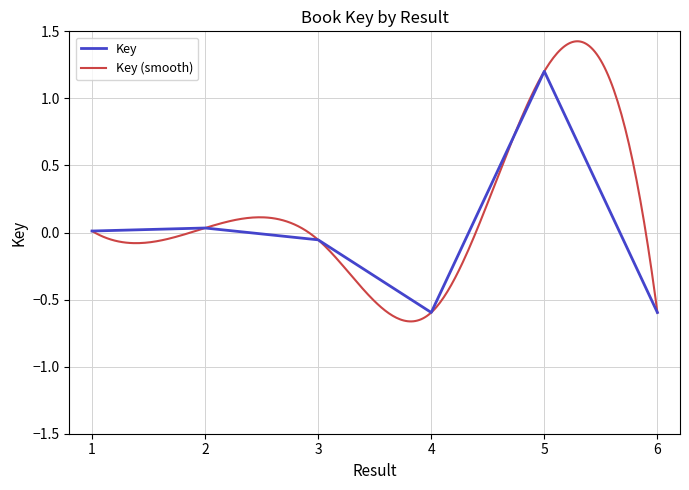

At which category does the data reach its first local valley?

4